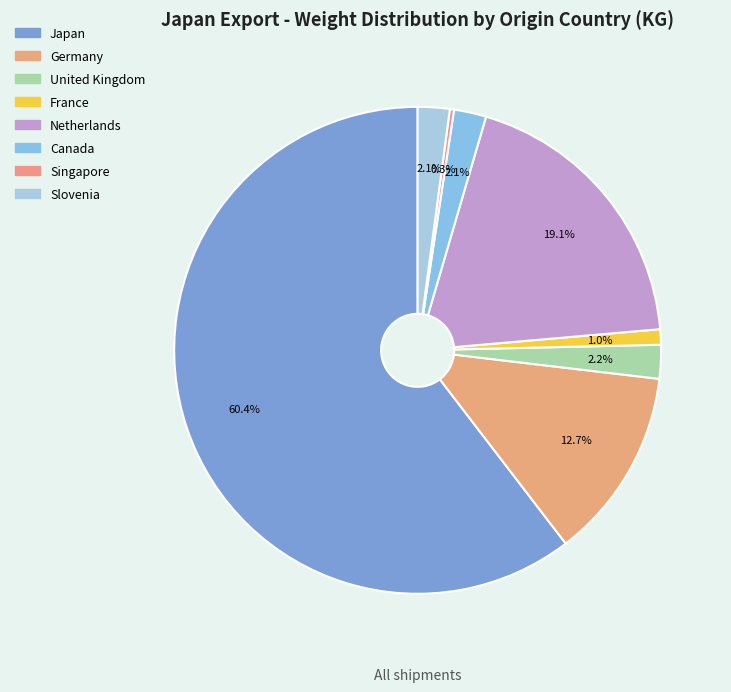

To the nearest percent, what is the difference between the largest and smallest slice percentages?

60%